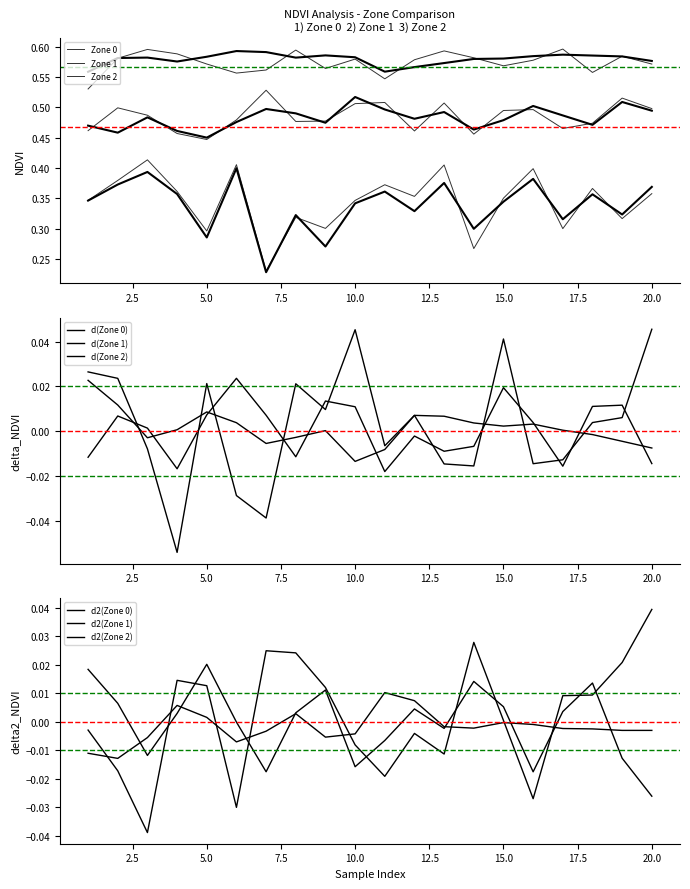

How many distinct data groups are displayed?

3